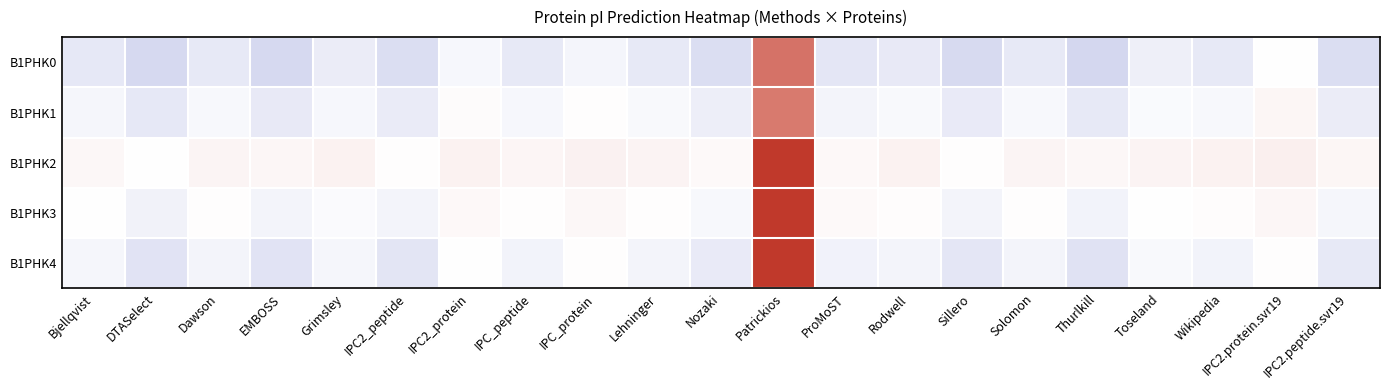

Reading left to right, extract all data points from this chart.

B1PHK0: Bjellqvist=0.6	DTASelect=1.0	Dawson=0.6	EMBOSS=1.0	Grimsley=0.5	IPC2_peptide=0.8	IPC2_protein=0.2	IPC_peptide=0.6	IPC_protein=0.2	Lehninger=0.6	Nozaki=0.9	Patrickios=-2.5	ProMoST=0.6	Rodwell=0.6	Sillero=0.9	Solomon=0.6	Thurlkill=1.0	Toseland=0.4	Wikipedia=0.6	IPC2.protein.svr19=-0.0	IPC2.peptide.svr19=0.8
B1PHK1: Bjellqvist=0.2	DTASelect=0.6	Dawson=0.2	EMBOSS=0.5	Grimsley=0.2	IPC2_peptide=0.5	IPC2_protein=-0.1	IPC_peptide=0.2	IPC_protein=-0.0	Lehninger=0.2	Nozaki=0.4	Patrickios=-2.4	ProMoST=0.3	Rodwell=0.2	Sillero=0.5	Solomon=0.2	Thurlkill=0.6	Toseland=0.1	Wikipedia=0.2	IPC2.protein.svr19=-0.3	IPC2.peptide.svr19=0.5
B1PHK2: Bjellqvist=-0.2	DTASelect=0.0	Dawson=-0.3	EMBOSS=-0.2	Grimsley=-0.4	IPC2_peptide=-0.1	IPC2_protein=-0.4	IPC_peptide=-0.3	IPC_protein=-0.4	Lehninger=-0.3	Nozaki=-0.1	Patrickios=-4.6	ProMoST=-0.2	Rodwell=-0.4	Sillero=-0.1	Solomon=-0.3	Thurlkill=-0.2	Toseland=-0.4	Wikipedia=-0.4	IPC2.protein.svr19=-0.5	IPC2.peptide.svr19=-0.3
B1PHK3: Bjellqvist=-0.0	DTASelect=0.3	Dawson=-0.1	EMBOSS=0.3	Grimsley=0.1	IPC2_peptide=0.3	IPC2_protein=-0.2	IPC_peptide=-0.0	IPC_protein=-0.2	Lehninger=-0.1	Nozaki=0.2	Patrickios=-5.1	ProMoST=-0.2	Rodwell=-0.1	Sillero=0.3	Solomon=-0.1	Thurlkill=0.3	Toseland=0.0	Wikipedia=-0.1	IPC2.protein.svr19=-0.3	IPC2.peptide.svr19=0.2
B1PHK4: Bjellqvist=0.2	DTASelect=0.7	Dawson=0.3	EMBOSS=0.7	Grimsley=0.2	IPC2_peptide=0.7	IPC2_protein=-0.0	IPC_peptide=0.3	IPC_protein=-0.1	Lehninger=0.3	Nozaki=0.5	Patrickios=-5.4	ProMoST=0.3	Rodwell=0.3	Sillero=0.6	Solomon=0.3	Thurlkill=0.7	Toseland=0.2	Wikipedia=0.3	IPC2.protein.svr19=-0.1	IPC2.peptide.svr19=0.6